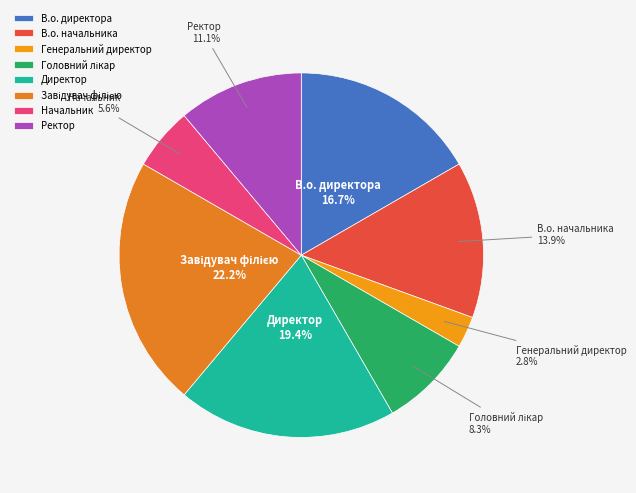

How many segments does this pie chart have?

8